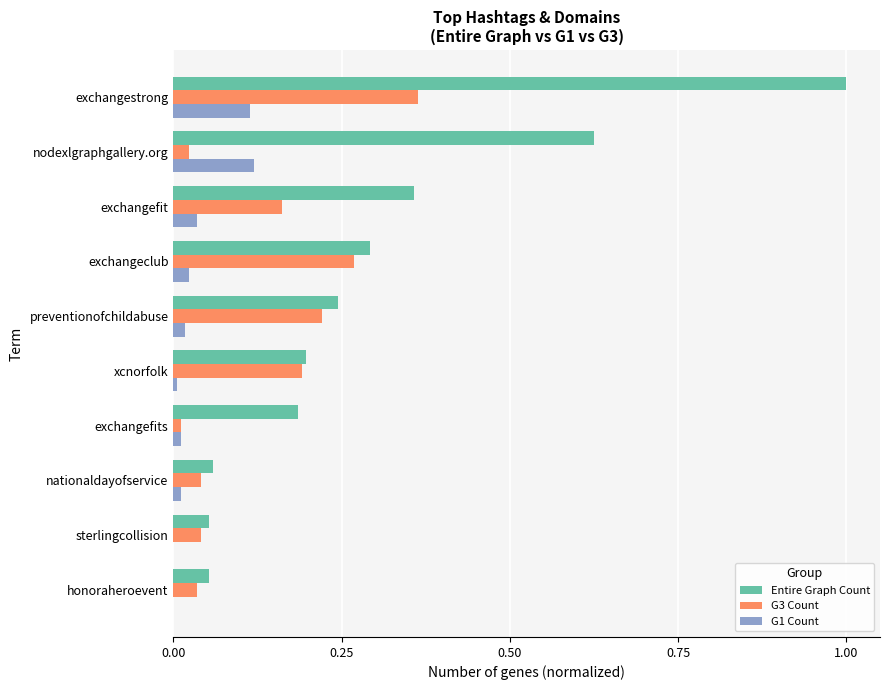

Which series has the widest spread of values?

Entire Graph Count